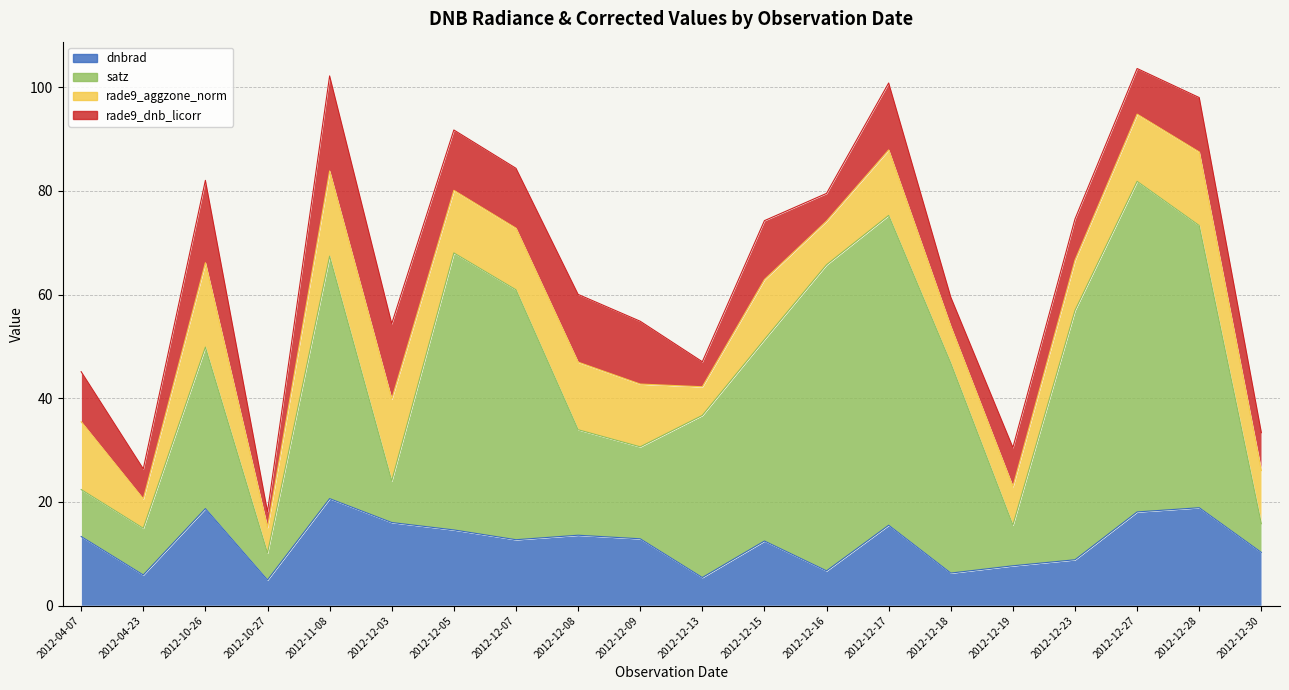

How many interior local valleys does the rade9_aggzone_norm series have?

6